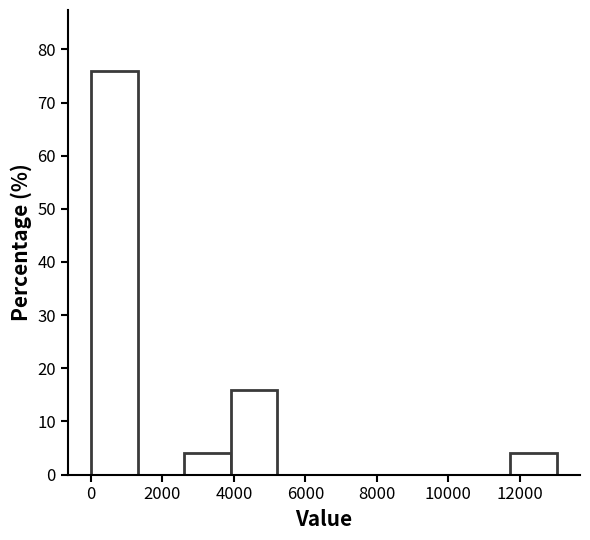

How tall is the bar that spans 11800 to 13000 on the x-axis? Neither the bar edges nor the heights are printed on the chart, so give them approximately, as read against the axes.

4